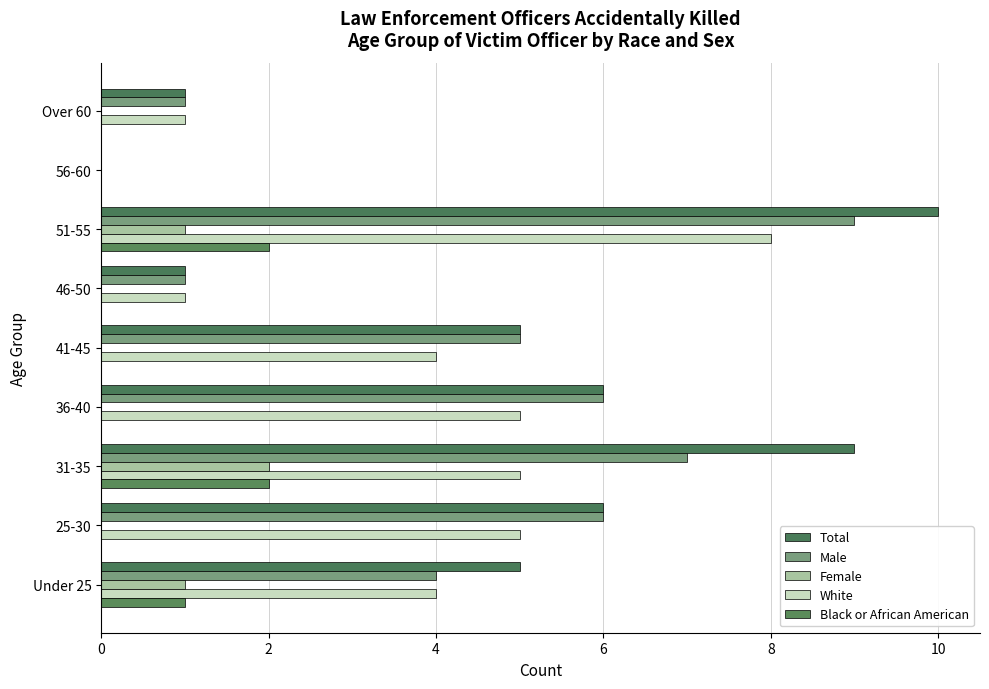

What is the sum of all Male values?

39